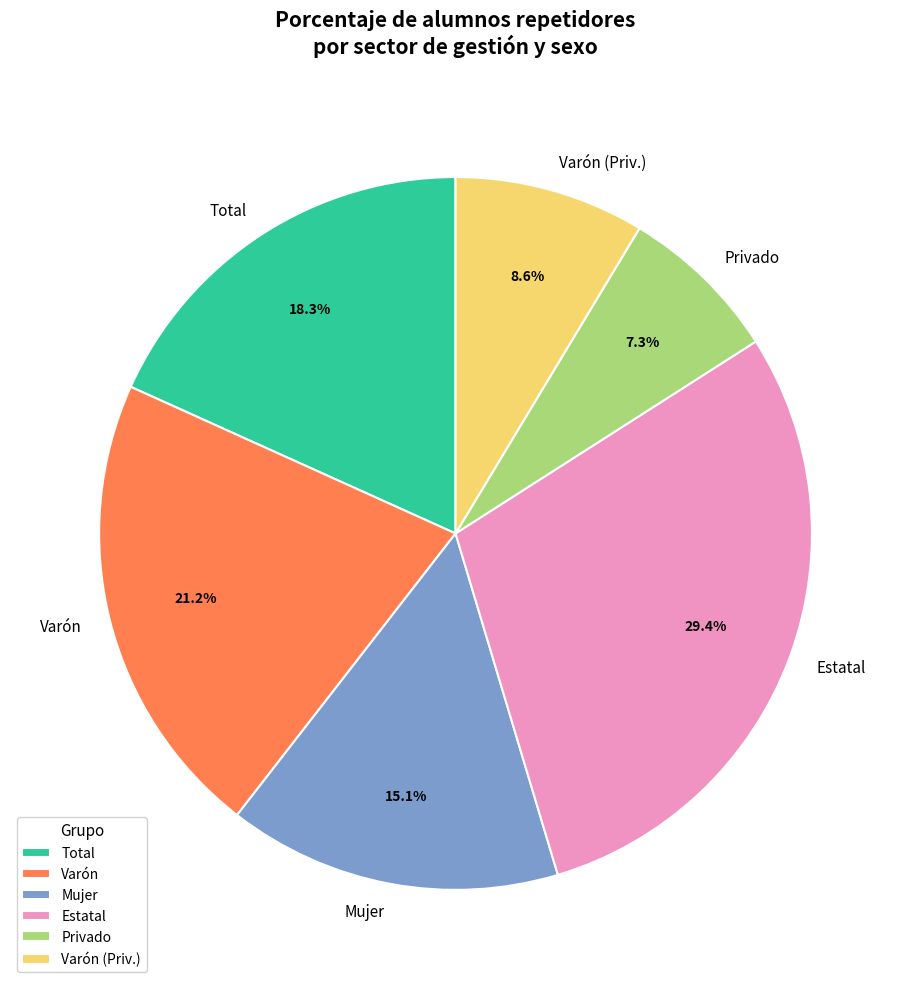

To the nearest percent, what percentage of the pie is Privado?

7%